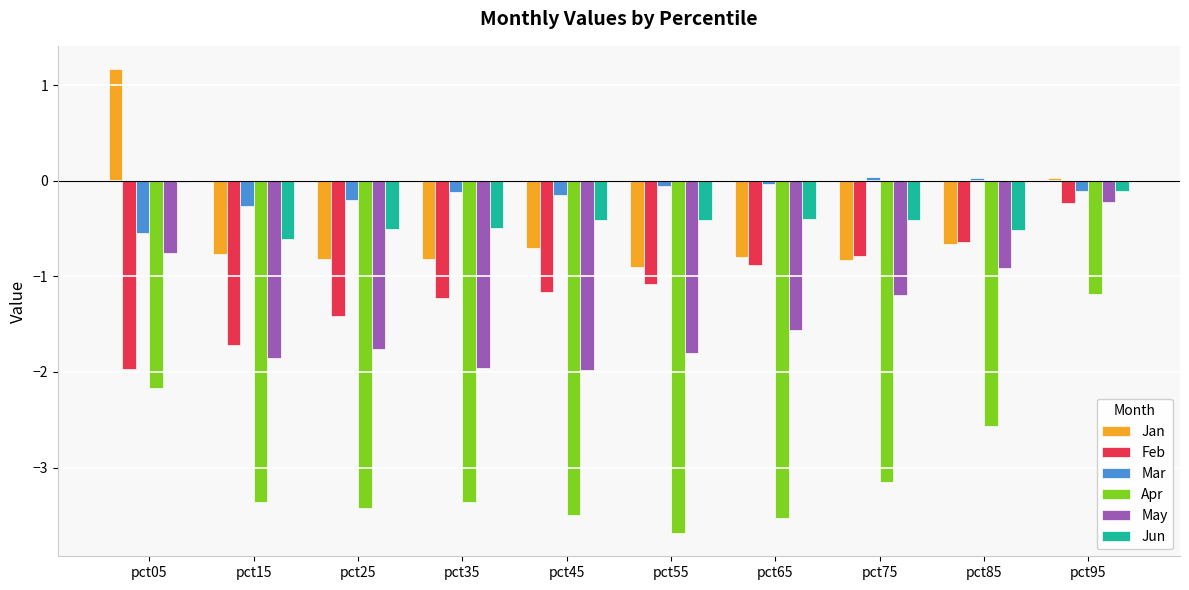

Is the value of Feb at pct25 greater than the value of Mar at pct55?

No